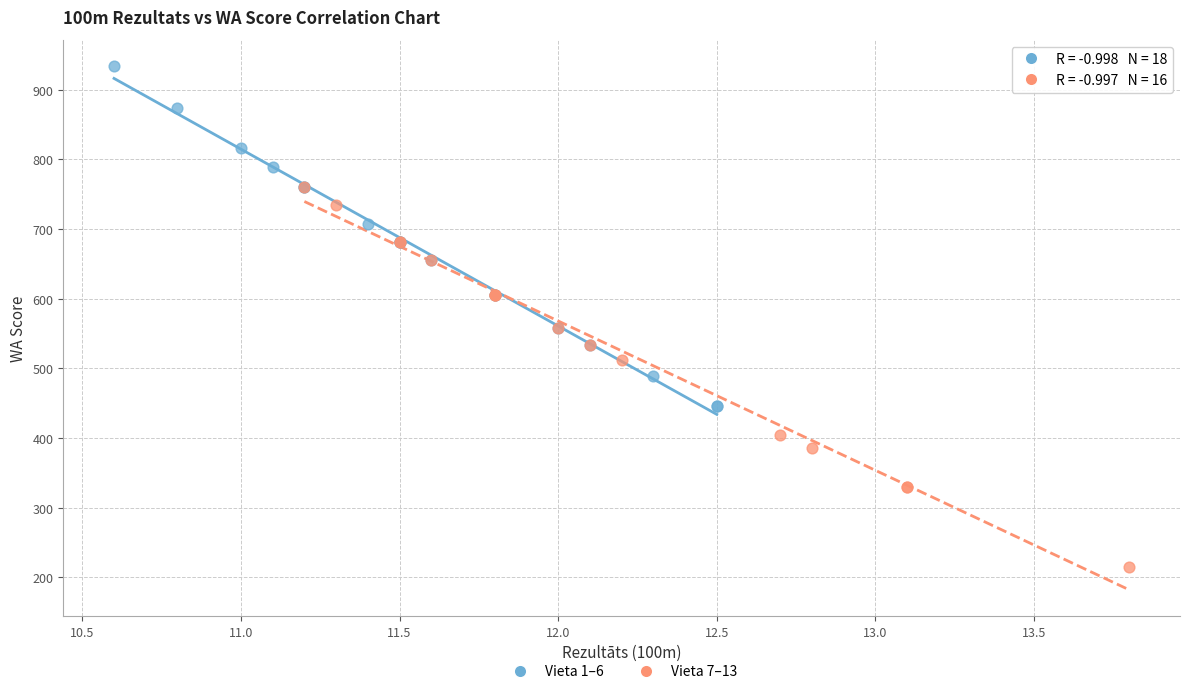

Which series contains the lowest Y value?

Vieta 7–13